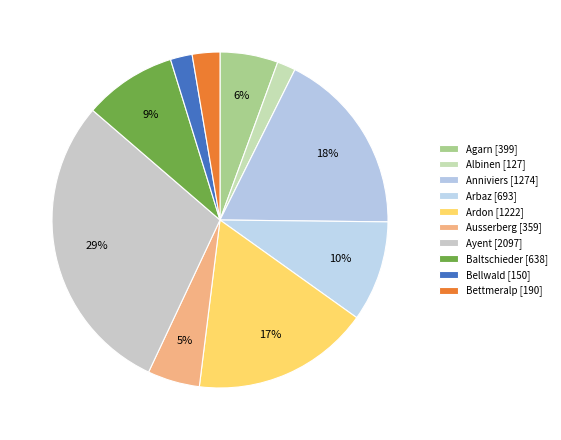

How many slices are in this pie chart?

10